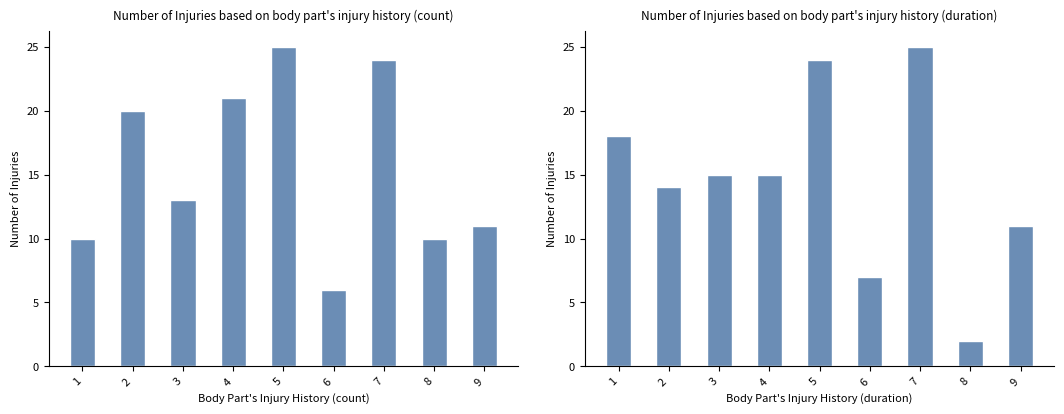

Are the bars horizontal?

No